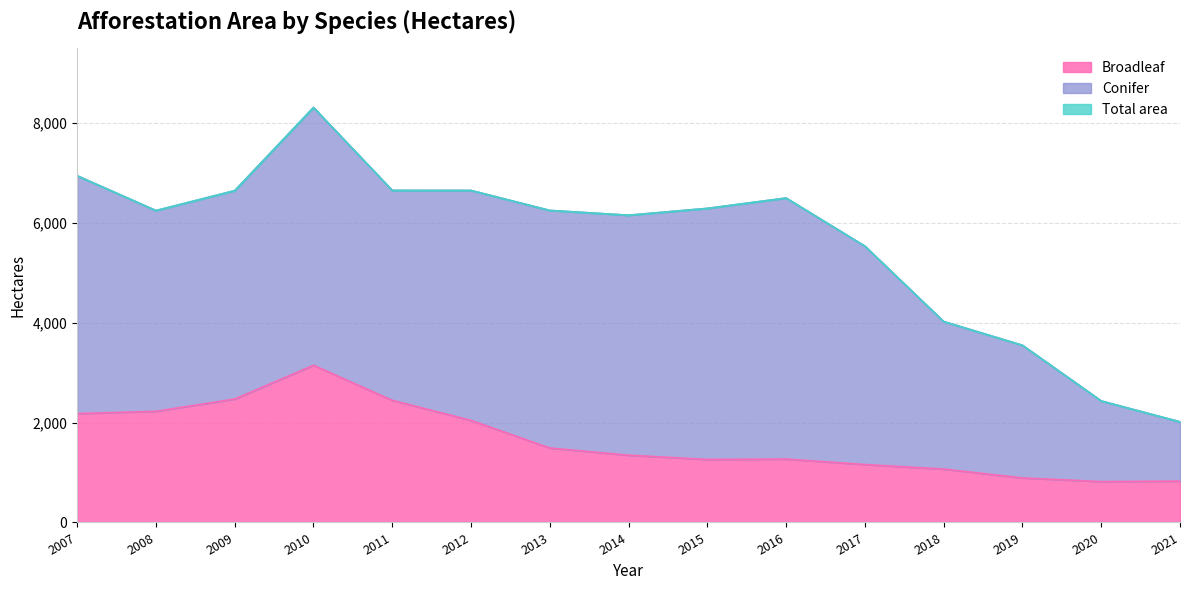

What is the minimum value for Broadleaf?

819